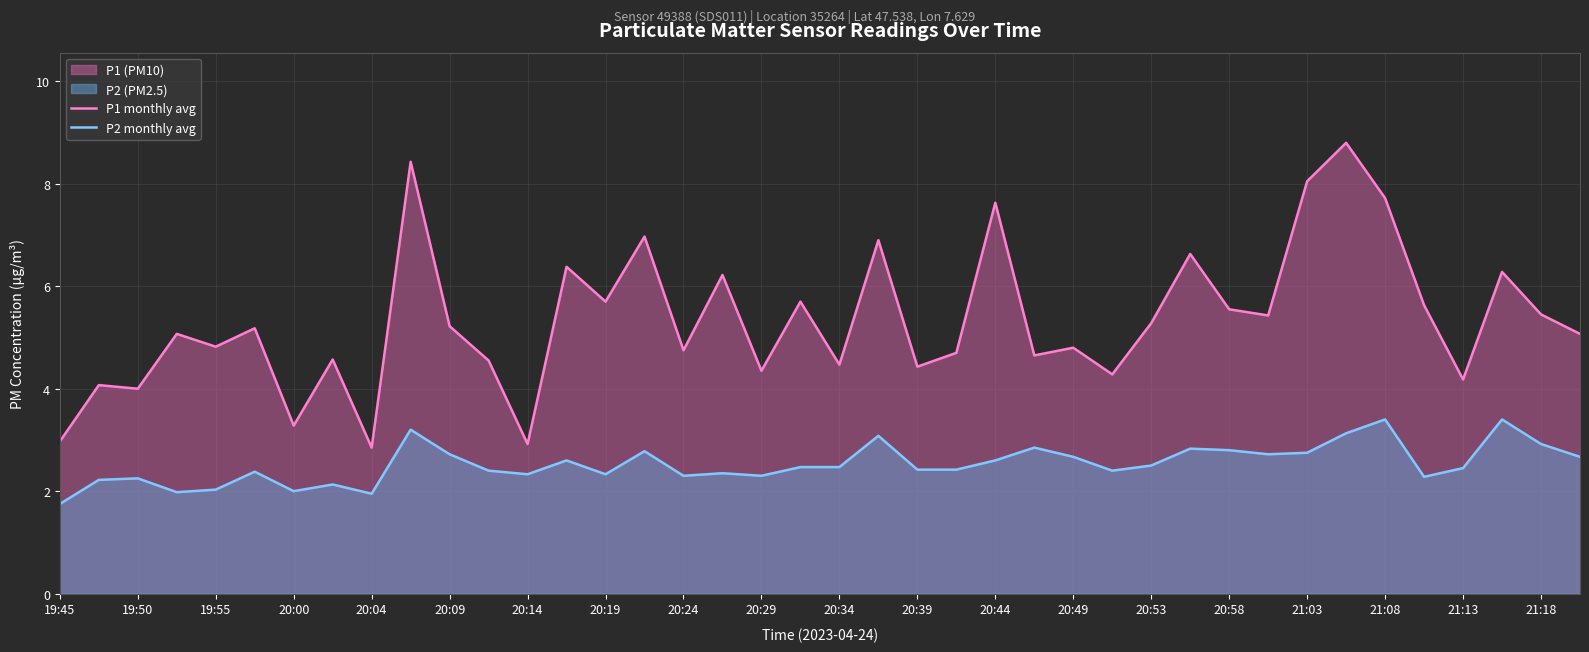

Rank the series at 20:24 from highest to lowest value.

P1 monthly avg, P2 monthly avg